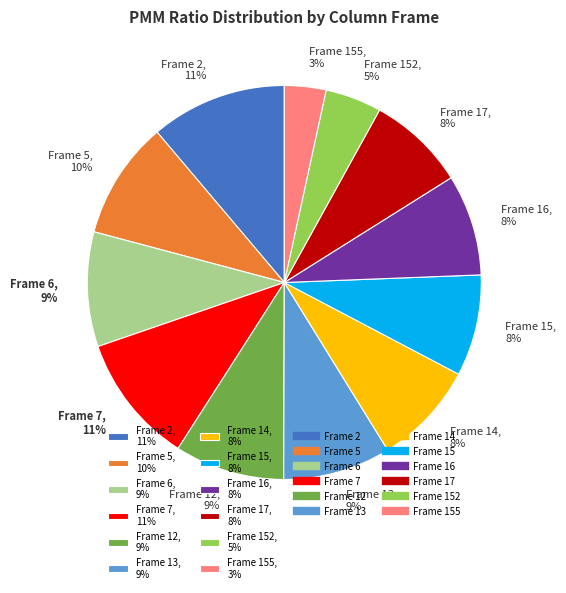

Do Frame 2, 11% and Frame 152, 5% together represent more than half of the pie?

No